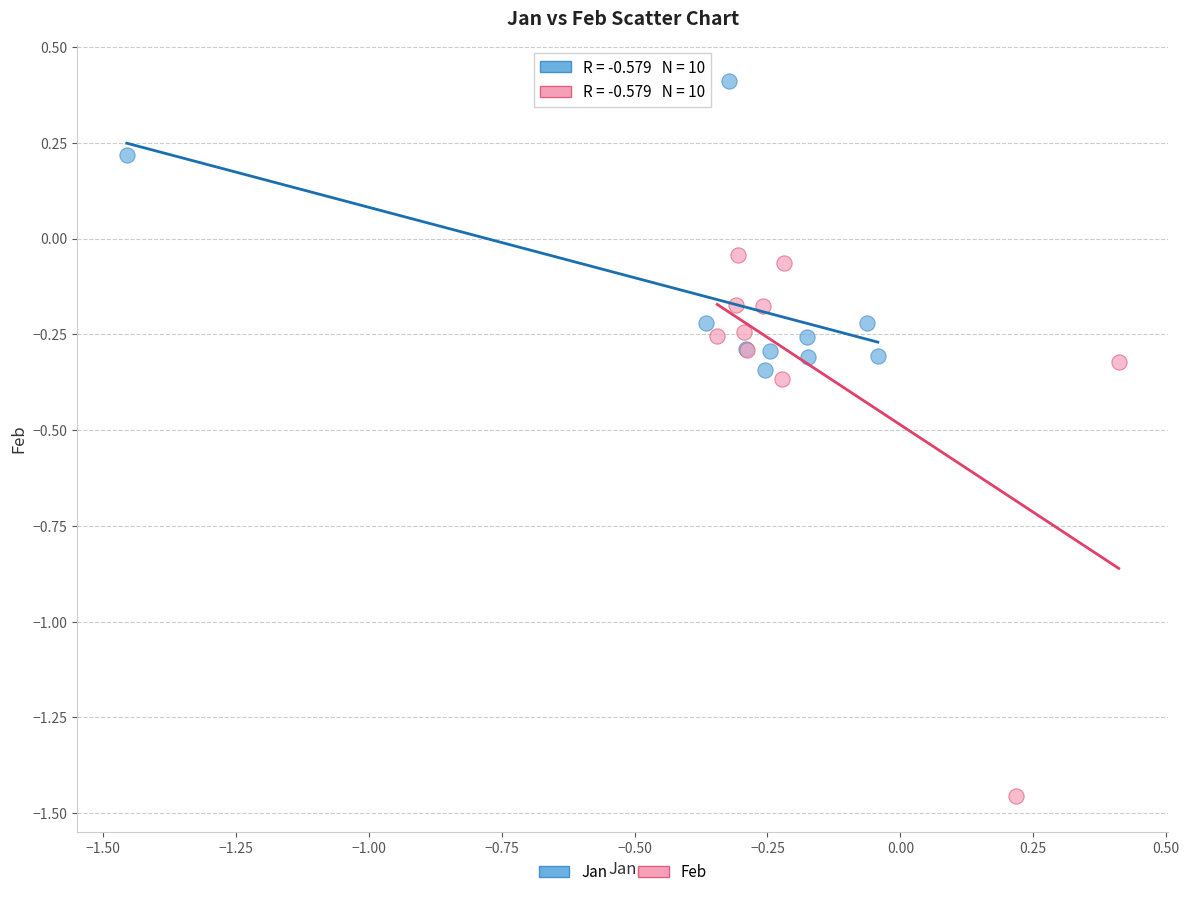

Which series has the widest spread of Y values?

Feb